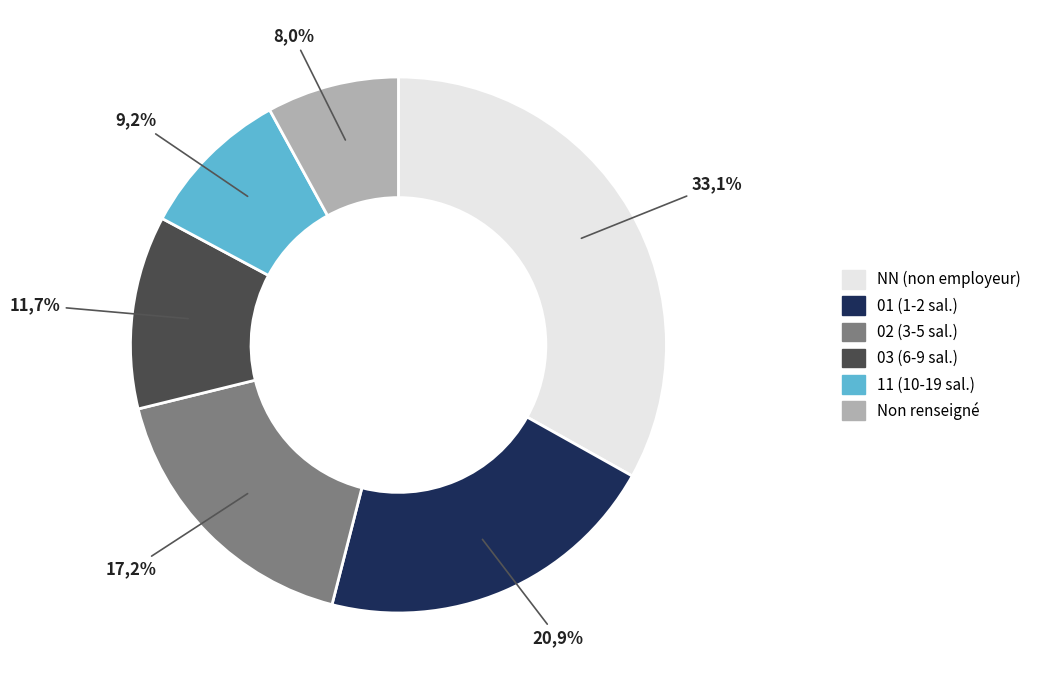

Count the number of slices in the pie.

6